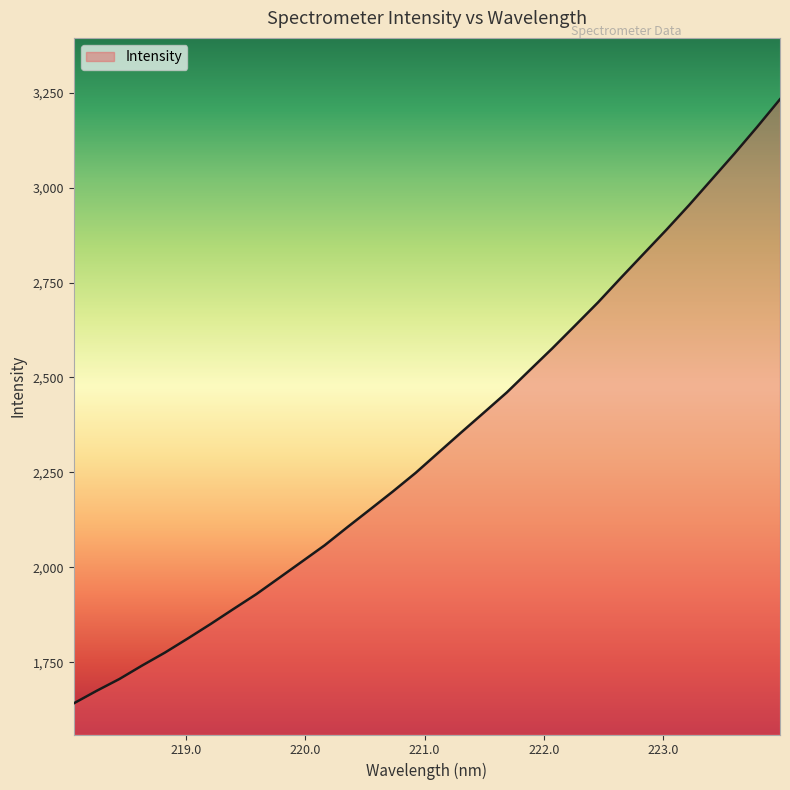

What is the difference between the maximum and minimum values?

1591.4